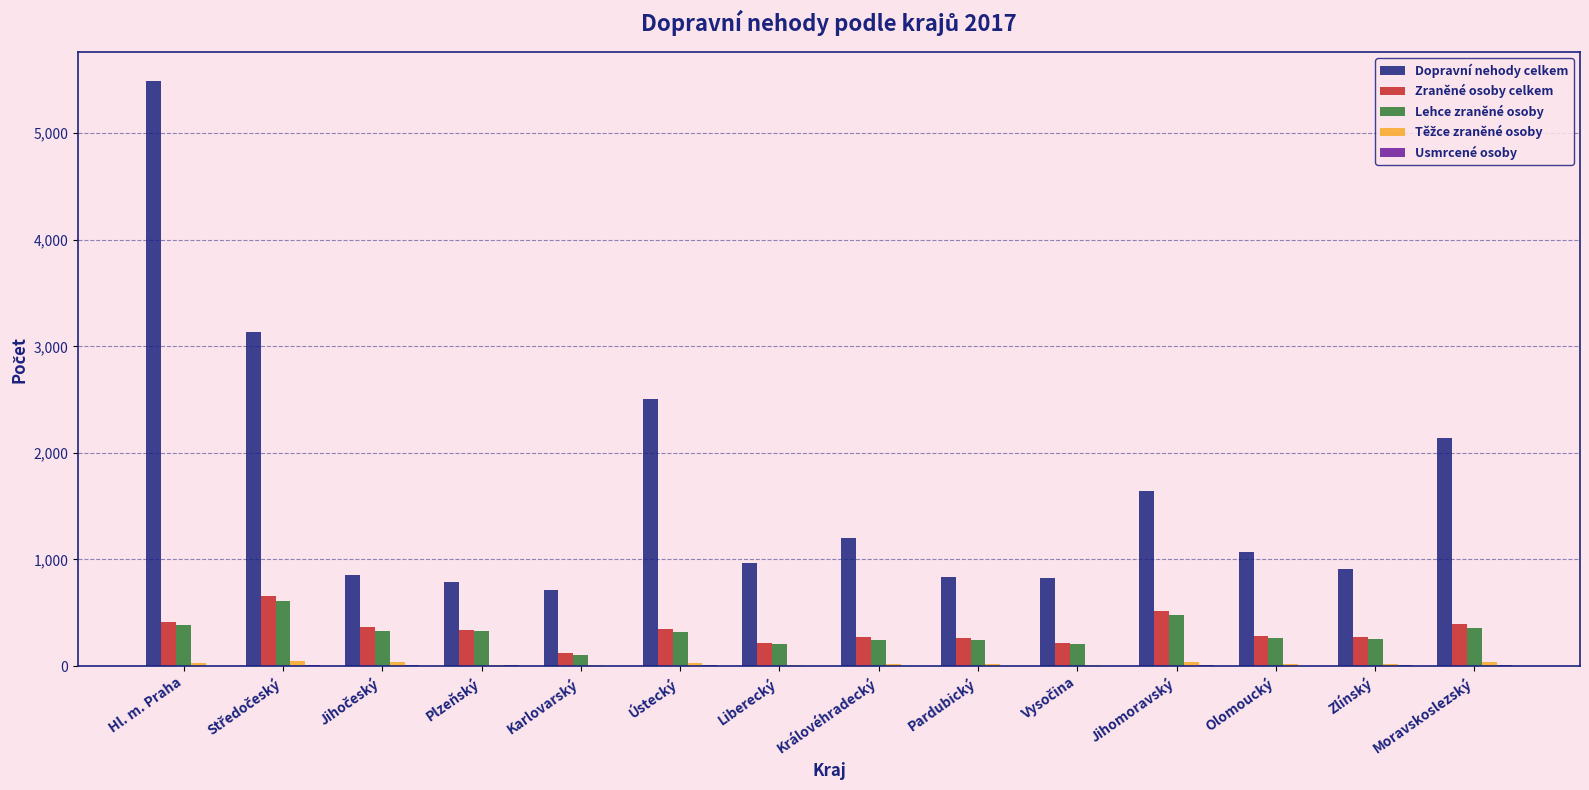

What is the average value of the Zraněné osoby celkem series?

334